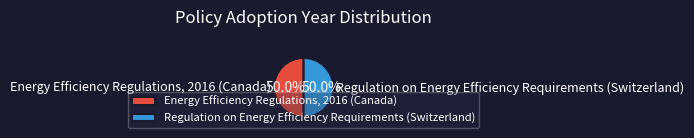

What portion of the pie excludes Regulation on Energy Efficiency Requirements (Switzerland)?

50.0%